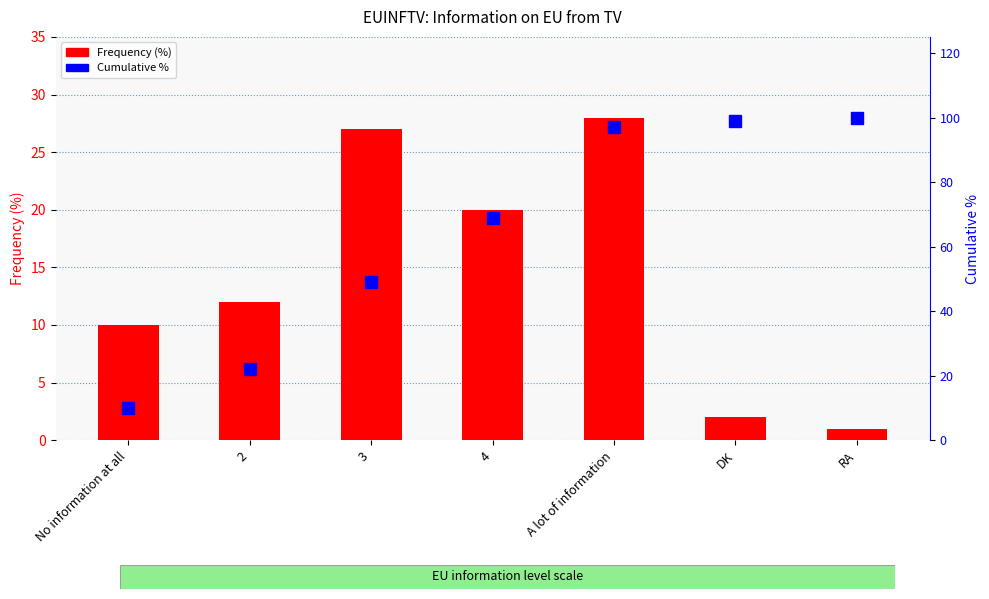

What is the difference between the maximum and minimum values in the Frequency (%) series?

27